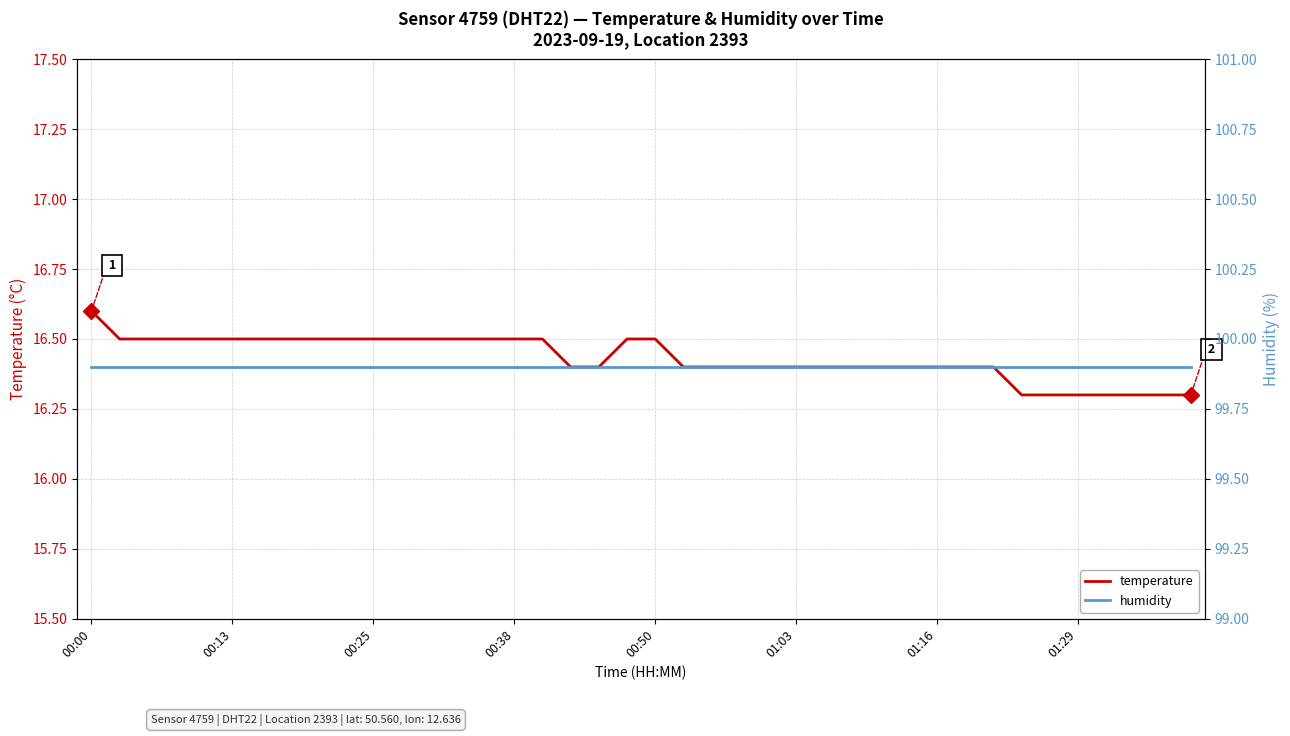

Reading right to left, transcribe all the data shown in this chart.

temperature: 16.3	16.3	16.3	16.3	16.3	16.3	16.3	16.4	16.4	16.4	16.4	16.4	16.4	16.4	16.4	16.4	16.4	16.4	16.4	16.5	16.5	16.4	16.4	16.5	16.5	16.5	16.5	16.5	16.5	16.5	16.5	16.5	16.5	16.5	16.5	16.5	16.5	16.5	16.5	16.6
humidity: 99.9	99.9	99.9	99.9	99.9	99.9	99.9	99.9	99.9	99.9	99.9	99.9	99.9	99.9	99.9	99.9	99.9	99.9	99.9	99.9	99.9	99.9	99.9	99.9	99.9	99.9	99.9	99.9	99.9	99.9	99.9	99.9	99.9	99.9	99.9	99.9	99.9	99.9	99.9	99.9